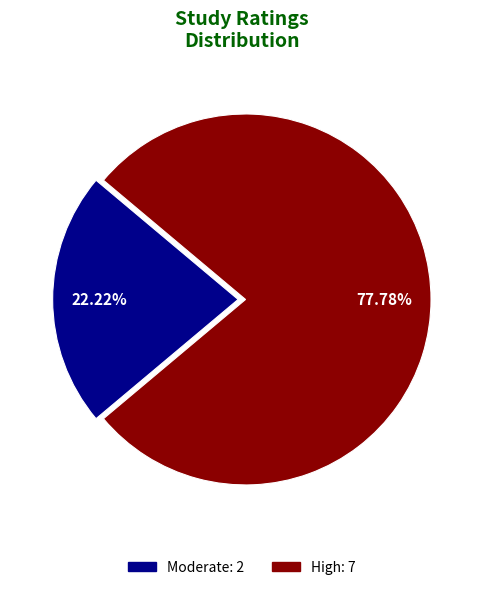

Is there a majority slice in this chart?

Yes